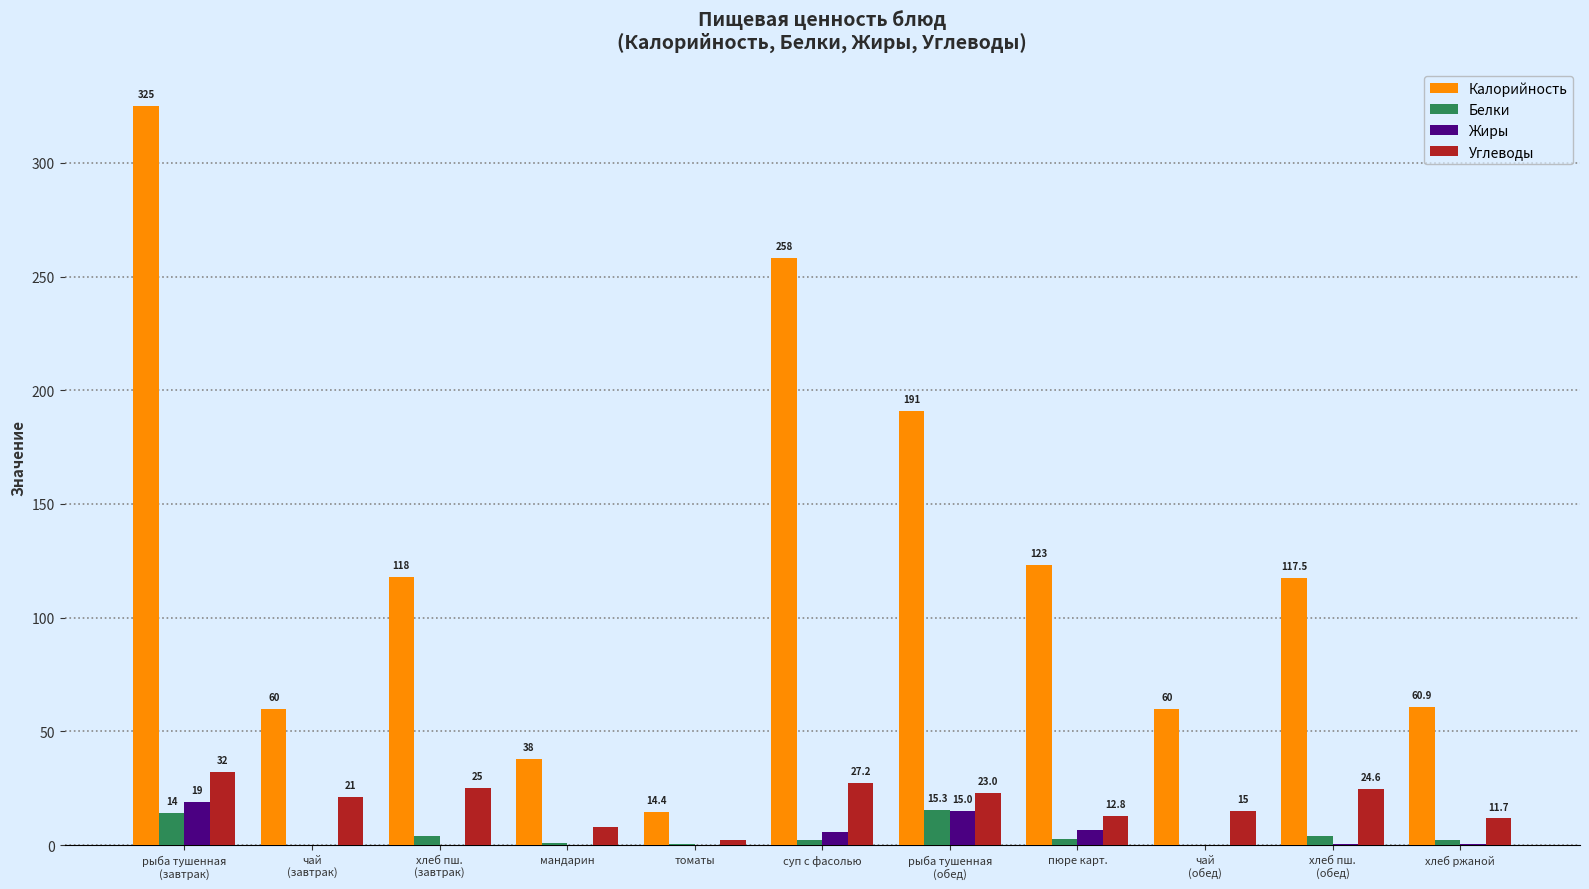

What is the maximum value shown in the chart?

325.0